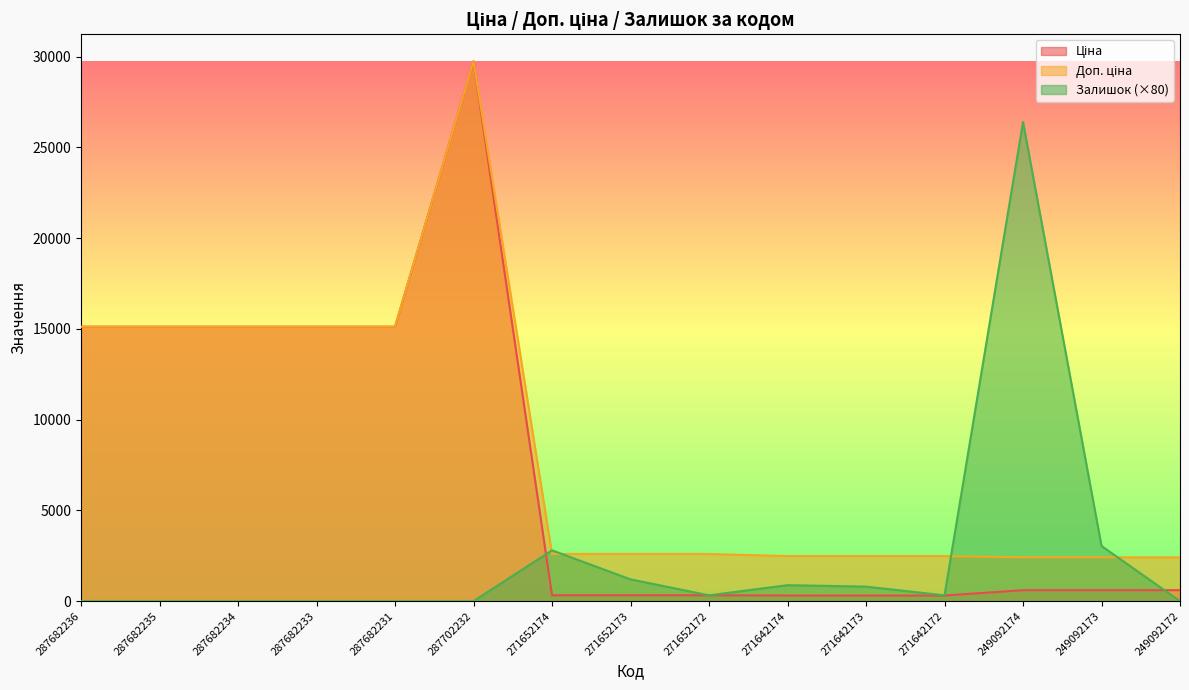

What is the label of the 11th point from the right?

287682231